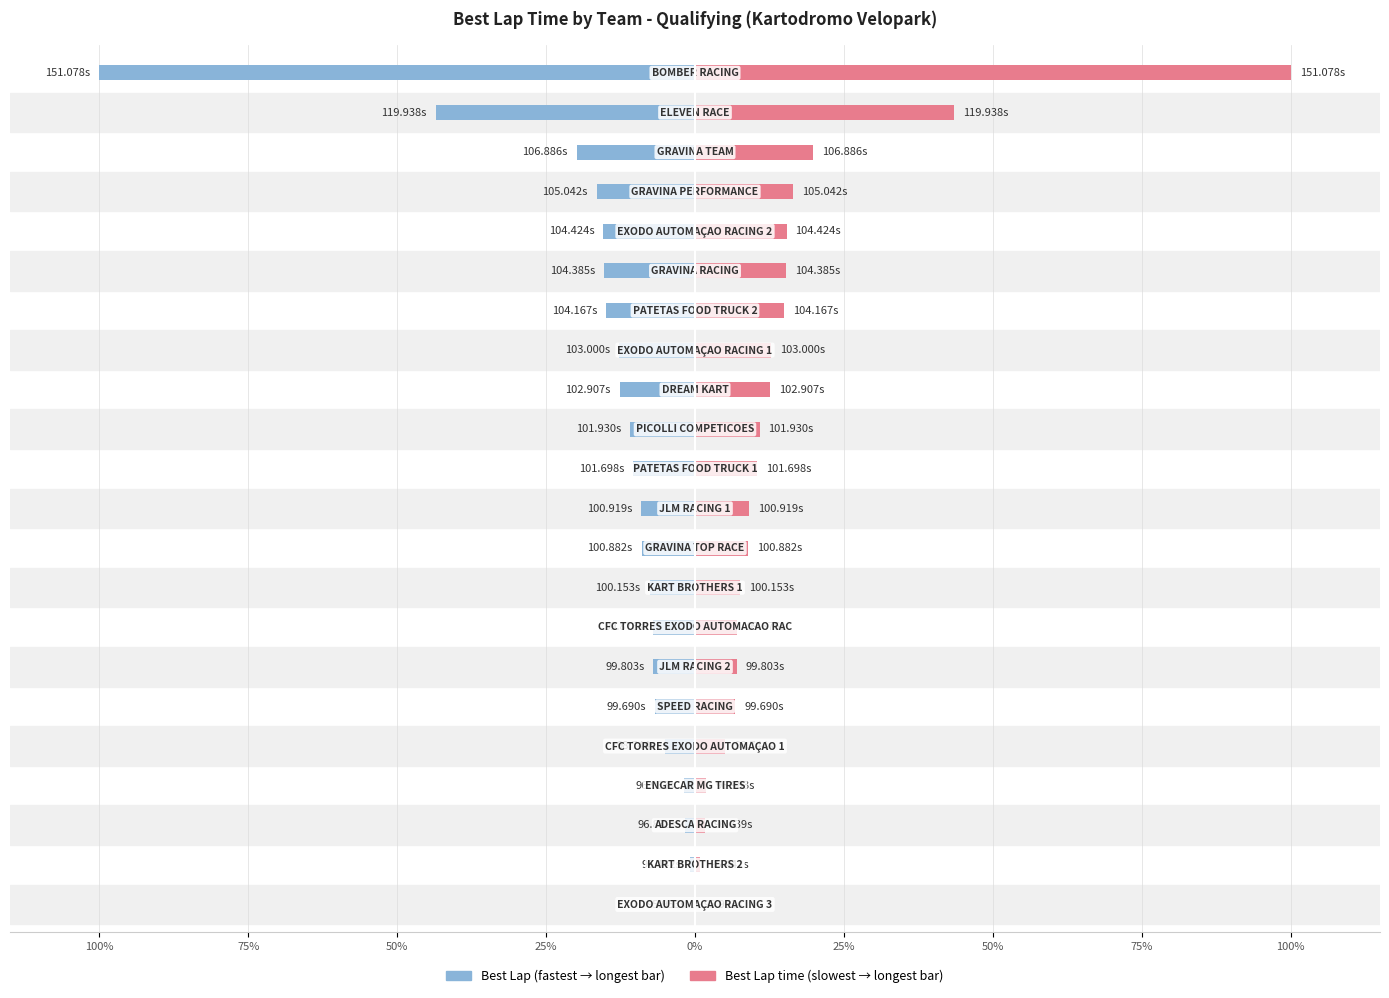

Where does the Best Lap (inverted) series first go above -9?

100%